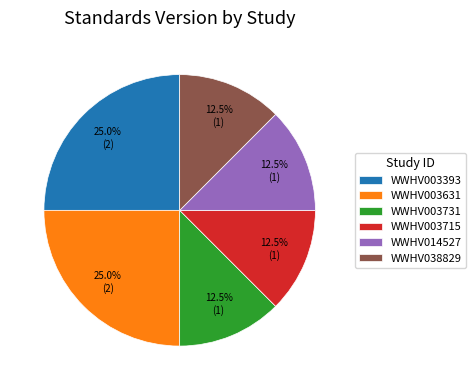

Combined, do WWHV038829 and WWHV003715 account for over 50%?

No